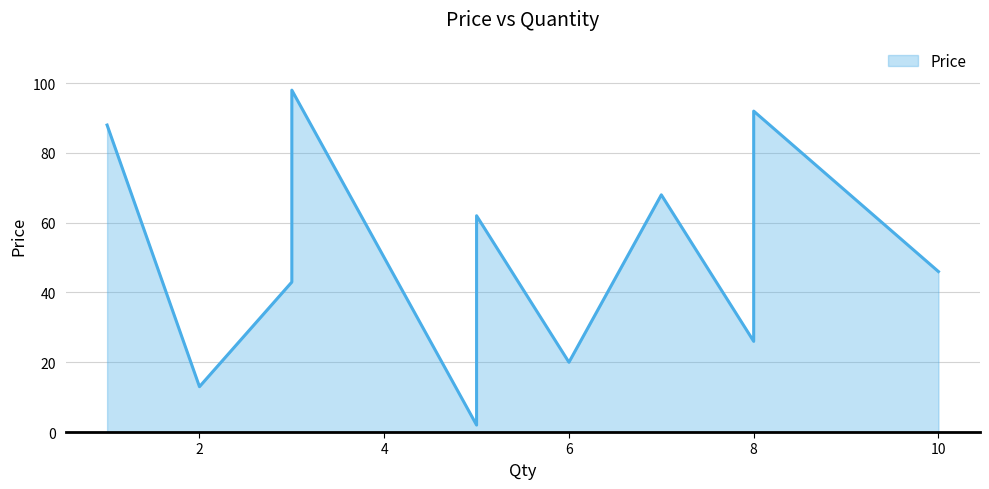

What is the label of the 5th point from the left?

5